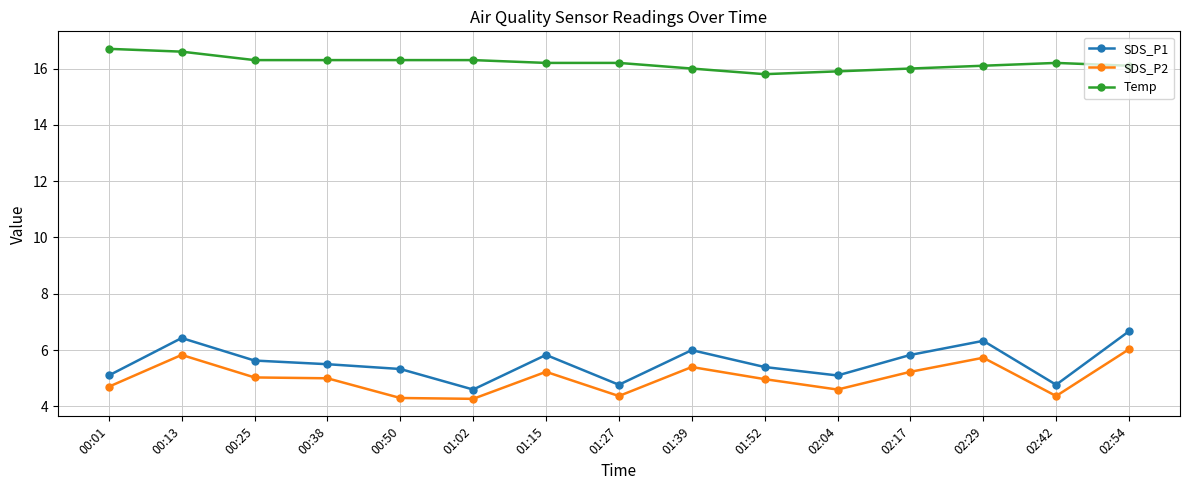

List the series in order of their peak value, lowest first.

SDS_P2, SDS_P1, Temp